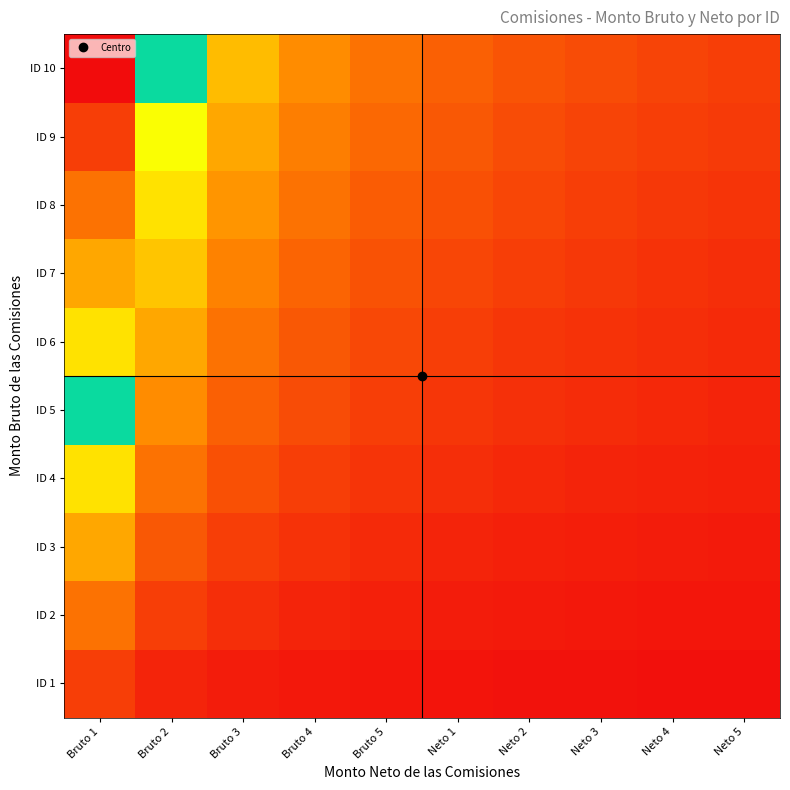

Reading right to left, what are all the values shown in this chart?

ID 1: Neto 5=0.0	Neto 4=0.0	Neto 3=0.0	Neto 2=0.0	Neto 1=0.0	Bruto 5=0.0	Bruto 4=0.0	Bruto 3=0.0	Bruto 2=0.1	Bruto 1=0.1
ID 2: Neto 5=0.0	Neto 4=0.0	Neto 3=0.0	Neto 2=0.0	Neto 1=0.0	Bruto 5=0.0	Bruto 4=0.1	Bruto 3=0.1	Bruto 2=0.1	Bruto 1=0.2
ID 3: Neto 5=0.0	Neto 4=0.0	Neto 3=0.0	Neto 2=0.0	Neto 1=0.1	Bruto 5=0.1	Bruto 4=0.1	Bruto 3=0.1	Bruto 2=0.1	Bruto 1=0.3
ID 4: Neto 5=0.0	Neto 4=0.0	Neto 3=0.1	Neto 2=0.1	Neto 1=0.1	Bruto 5=0.1	Bruto 4=0.1	Bruto 3=0.1	Bruto 2=0.2	Bruto 1=0.4
ID 5: Neto 5=0.1	Neto 4=0.1	Neto 3=0.1	Neto 2=0.1	Neto 1=0.1	Bruto 5=0.1	Bruto 4=0.1	Bruto 3=0.2	Bruto 2=0.2	Bruto 1=0.5
ID 6: Neto 5=0.1	Neto 4=0.1	Neto 3=0.1	Neto 2=0.1	Neto 1=0.1	Bruto 5=0.1	Bruto 4=0.1	Bruto 3=0.2	Bruto 2=0.3	Bruto 1=0.6
ID 7: Neto 5=0.1	Neto 4=0.1	Neto 3=0.1	Neto 2=0.1	Neto 1=0.1	Bruto 5=0.1	Bruto 4=0.2	Bruto 3=0.2	Bruto 2=0.3	Bruto 1=0.7
ID 8: Neto 5=0.1	Neto 4=0.1	Neto 3=0.1	Neto 2=0.1	Neto 1=0.1	Bruto 5=0.2	Bruto 4=0.2	Bruto 3=0.3	Bruto 2=0.4	Bruto 1=0.8
ID 9: Neto 5=0.1	Neto 4=0.1	Neto 3=0.1	Neto 2=0.1	Neto 1=0.1	Bruto 5=0.2	Bruto 4=0.2	Bruto 3=0.3	Bruto 2=0.5	Bruto 1=0.9
ID 10: Neto 5=0.1	Neto 4=0.1	Neto 3=0.1	Neto 2=0.1	Neto 1=0.2	Bruto 5=0.2	Bruto 4=0.2	Bruto 3=0.3	Bruto 2=0.5	Bruto 1=1.0